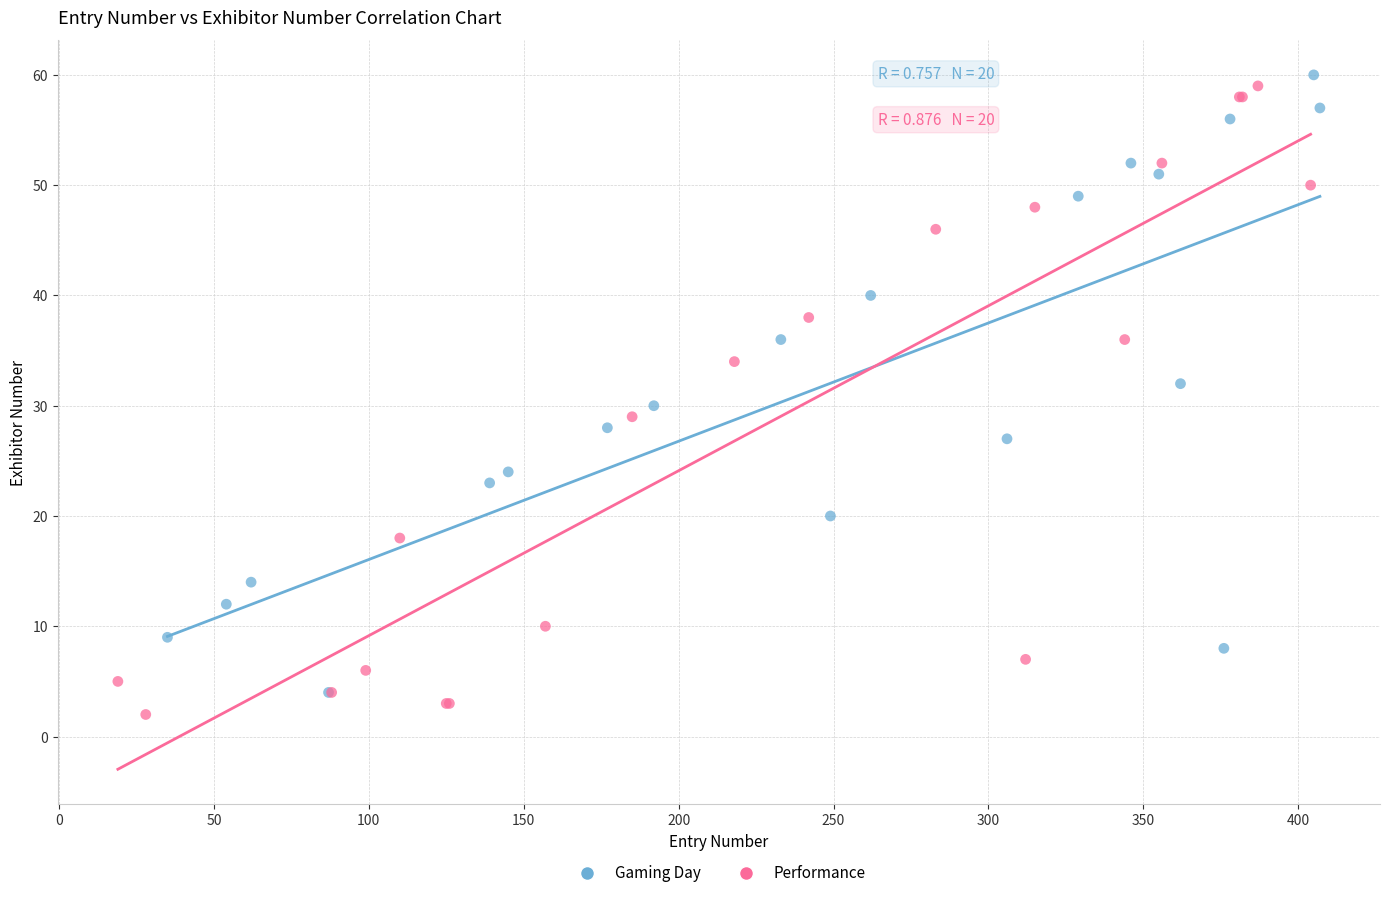

What are all the series names shown in the legend?

Gaming Day, Performance